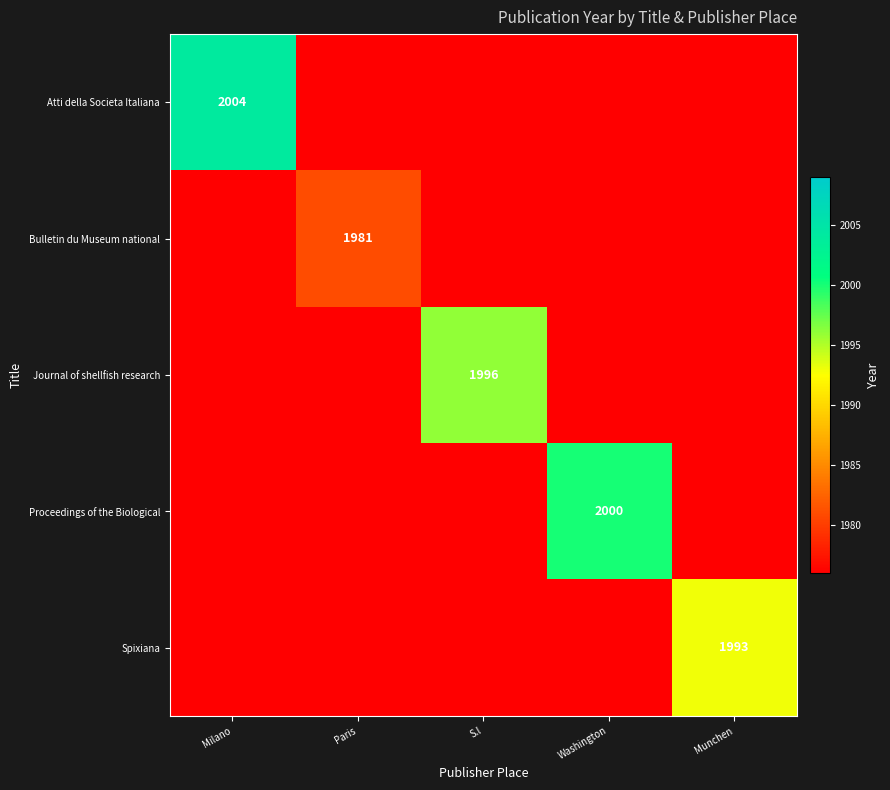

Is it true that Proceedings of the Biological equals 3188 at Washington?

False